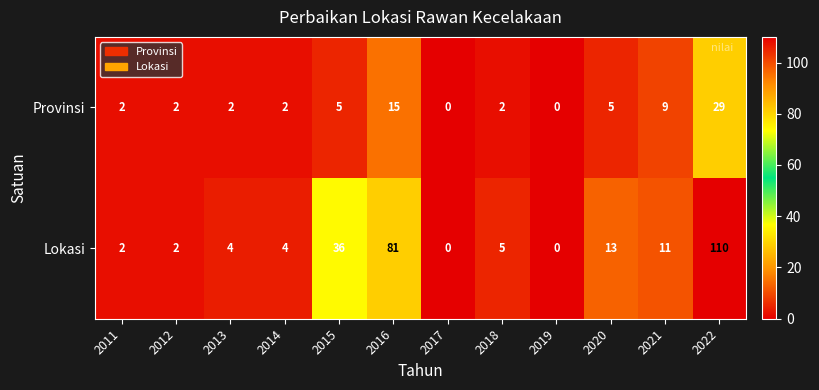

Where does the Lokasi series first go above 5?

2015